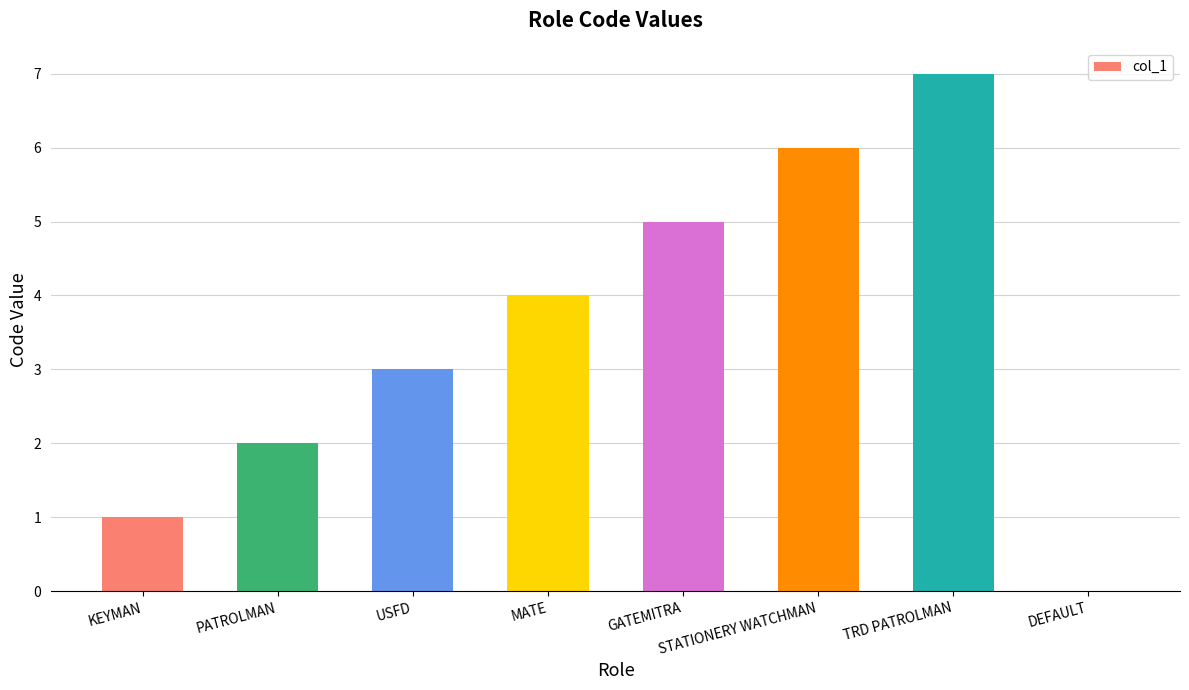

Are the bars grouped side by side (vs. stacked)?

No